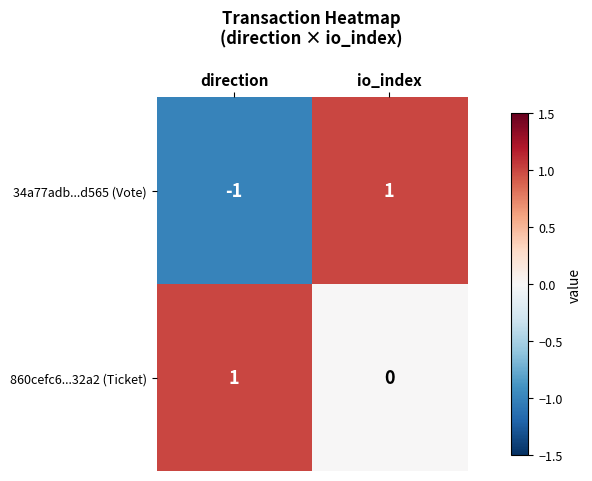

The value of 860cefc6...32a2 (Ticket) at direction is 2. True or false?

False